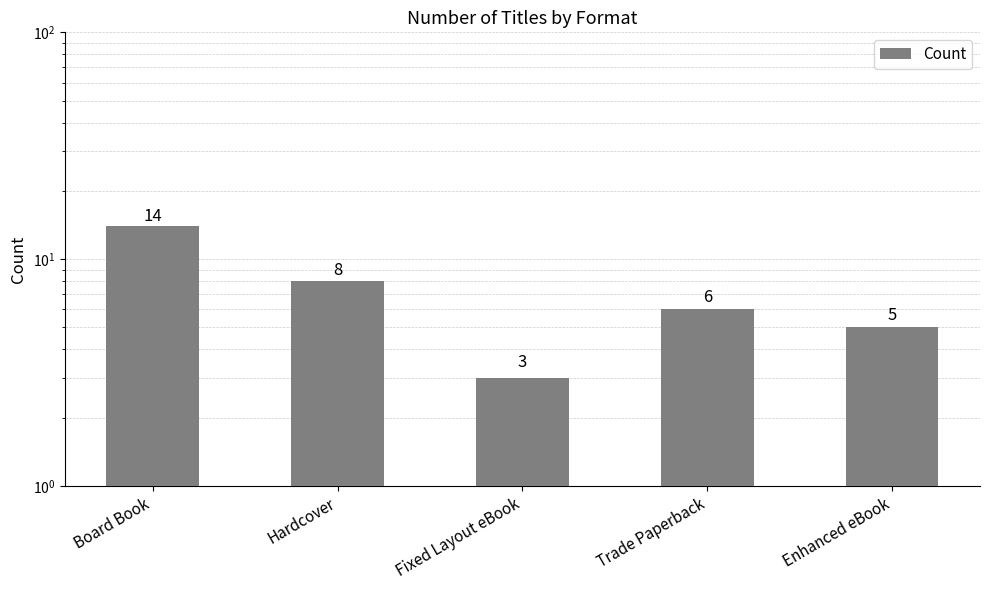

Reading right to left, what are all the values shown in this chart?

5	6	3	8	14